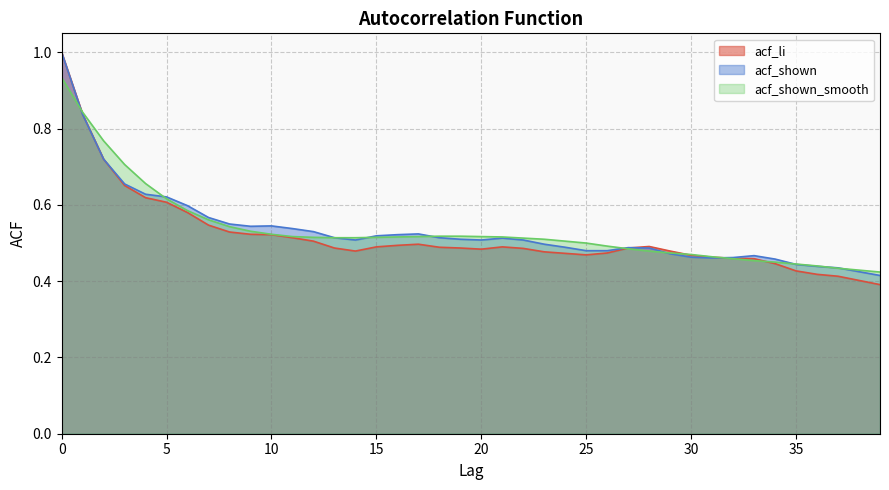

Is the value of acf_shown_smooth at 2 greater than the value of acf_shown at 26?

Yes